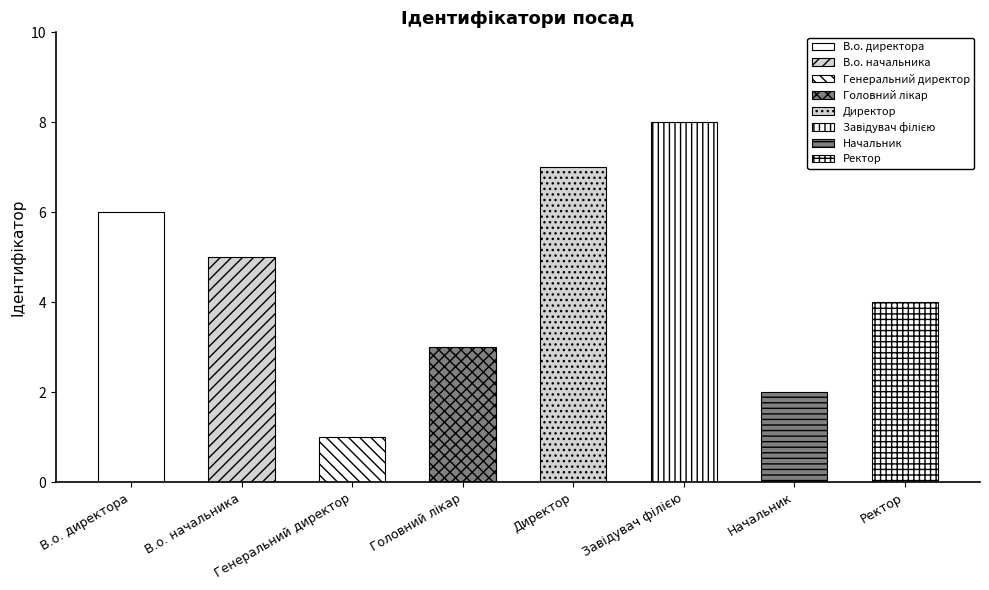

What is the approximate value at Головний лікар?

3